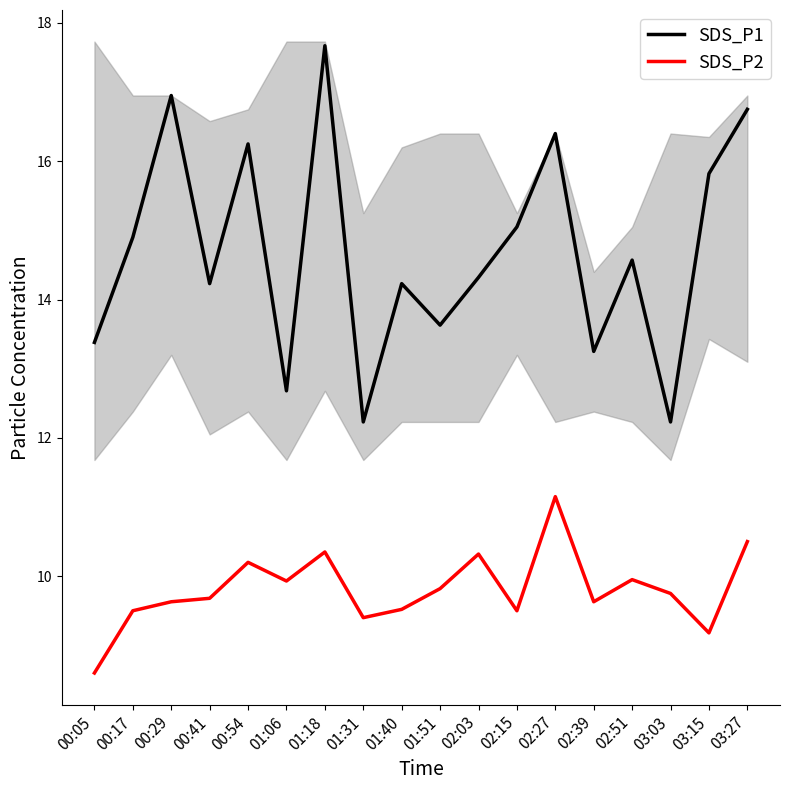

What is the difference between the second highest and minimum values in the SDS_P2 series?

1.9